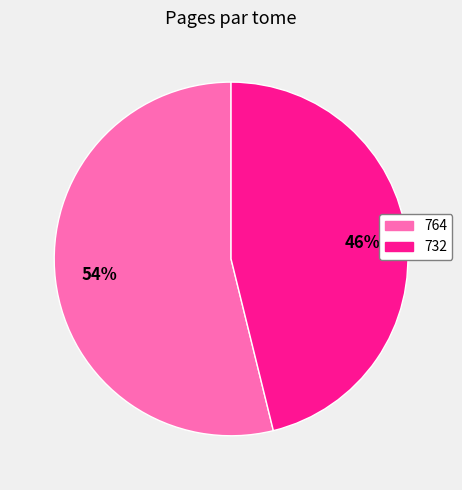

Which slice is the smallest?

732